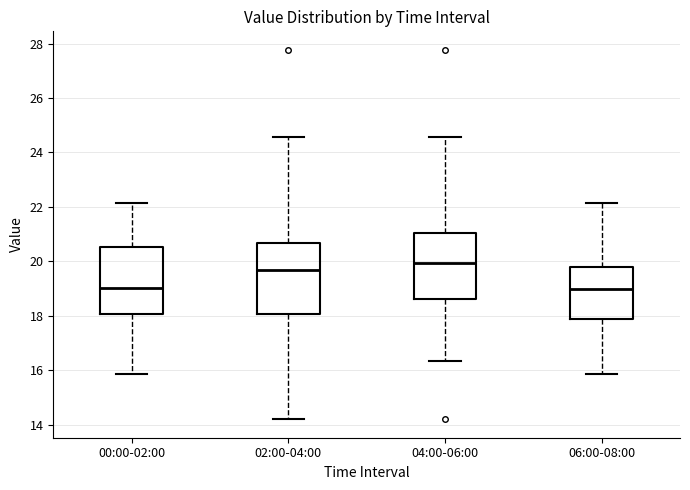

Reading left to right, transcribe this box plot: for each box, give where its median line is, the range the box spans, and where its two whiskers end, as read against the y-axis. The values are not printed on the chart, so give them approximately, as read against the axis.

00:00-02:00: median 19.0, box 18.0 to 20.6, whiskers 15.8 to 22.2
02:00-04:00: median 19.8, box 18.0 to 20.6, whiskers 14.2 to 24.6
04:00-06:00: median 20.0, box 18.6 to 21.0, whiskers 16.4 to 24.6
06:00-08:00: median 19.0, box 17.8 to 19.8, whiskers 15.8 to 22.2